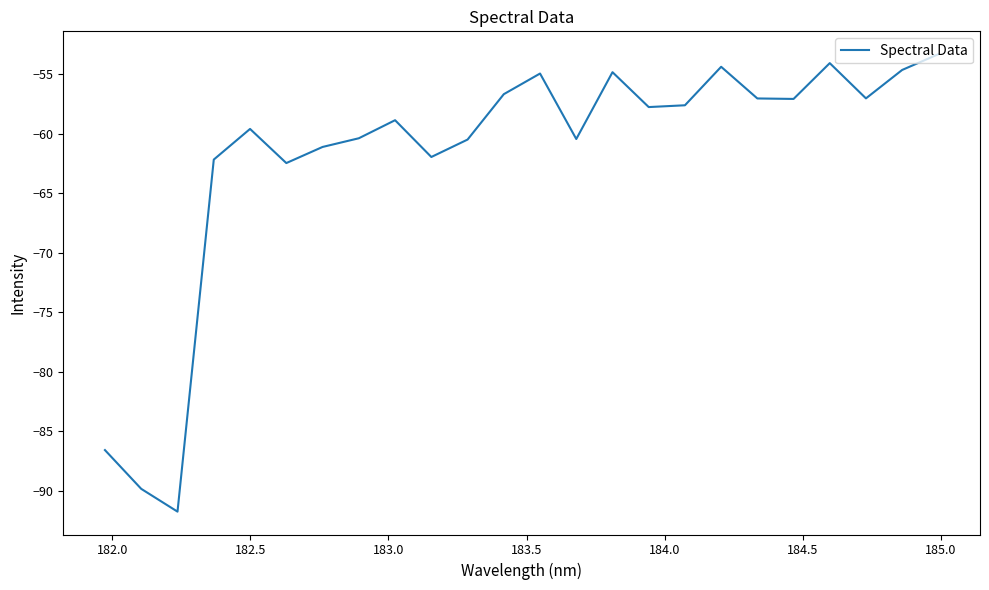

What is the minimum value shown in the chart?

-91.7